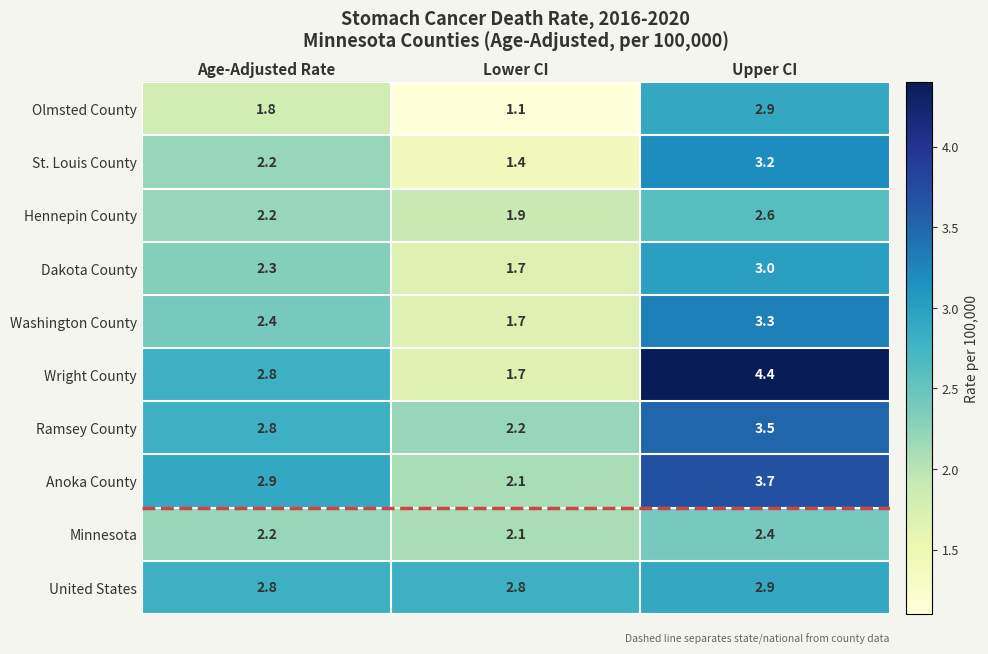

At which category is the sum across all series the highest?

Upper CI